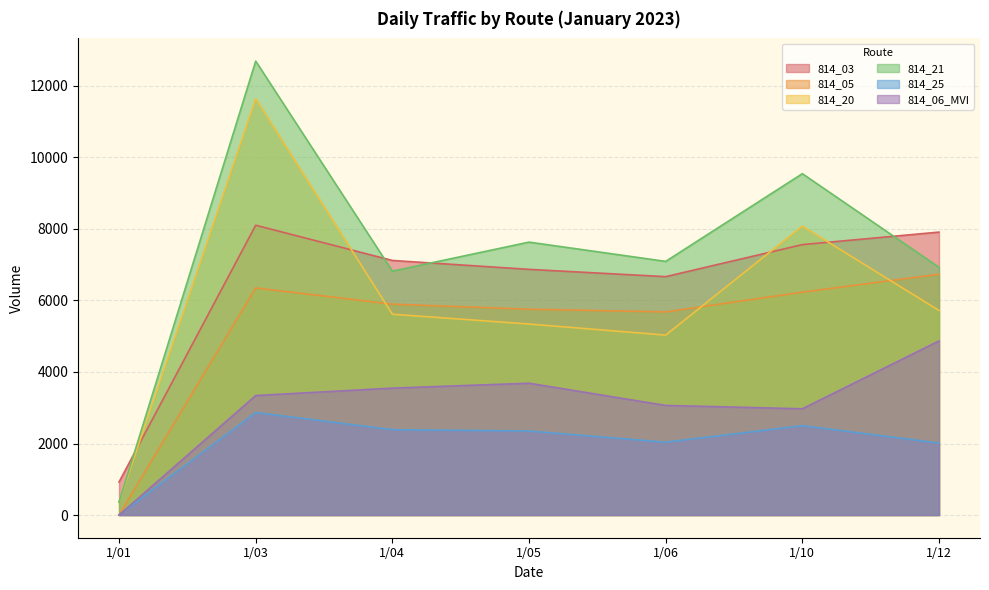

At which label is 814_03 closest to 4513?

1/06